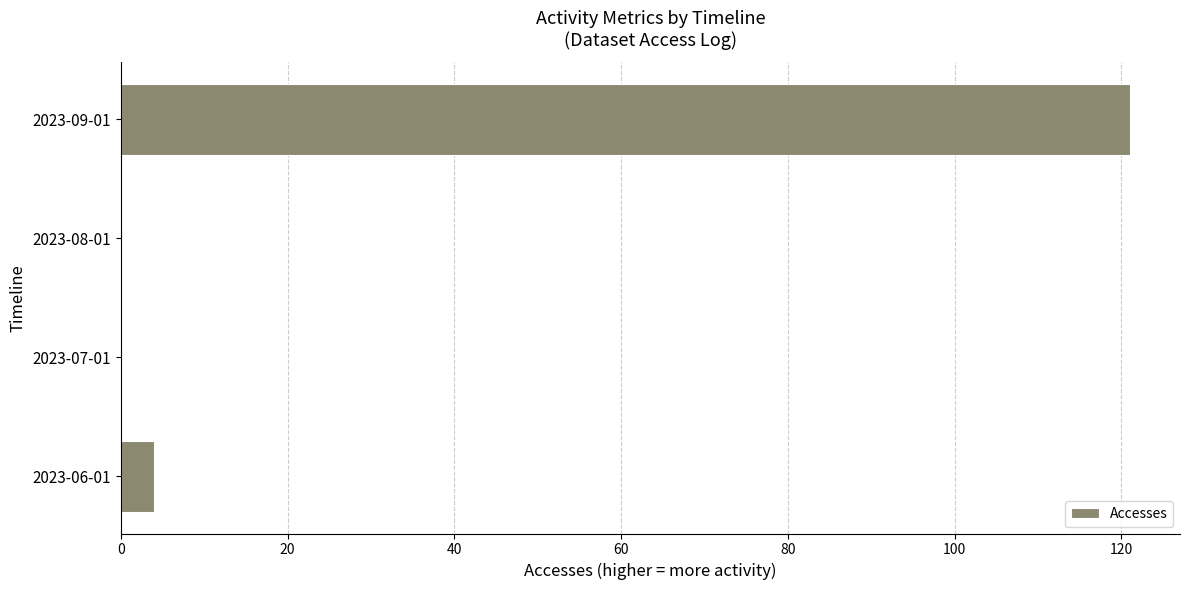

Is it true that the value at 2023-07-01 is 0?

True